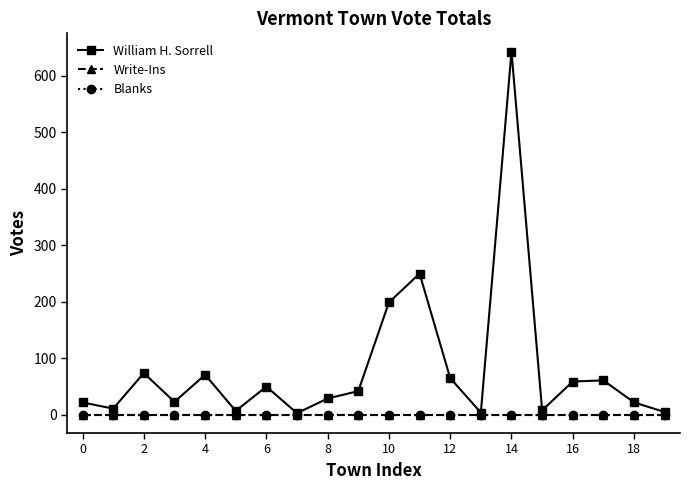

True or false: William H. Sorrell and Blanks intersect in this chart.

False